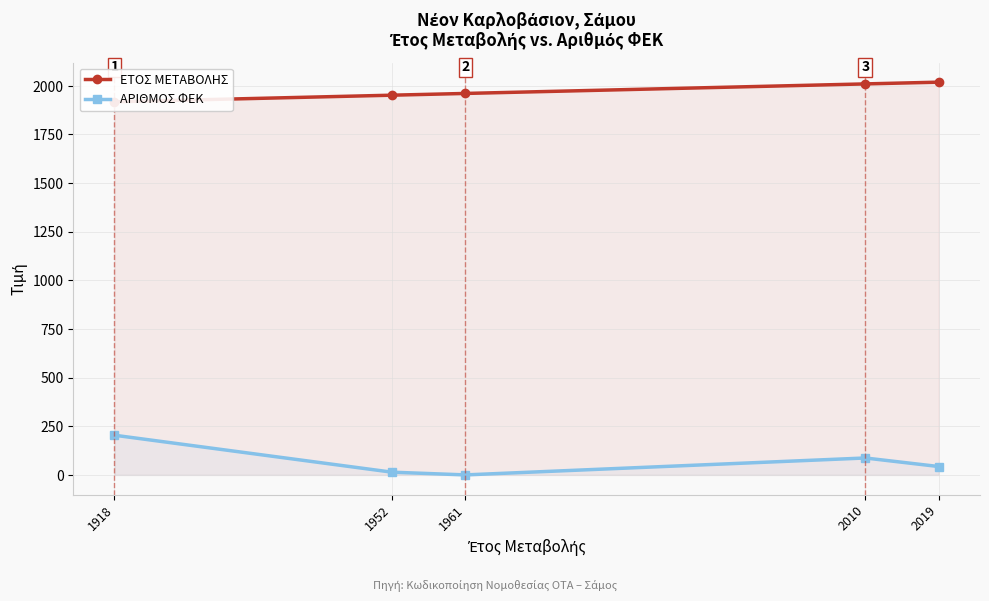

What is the greatest value displayed?

2019